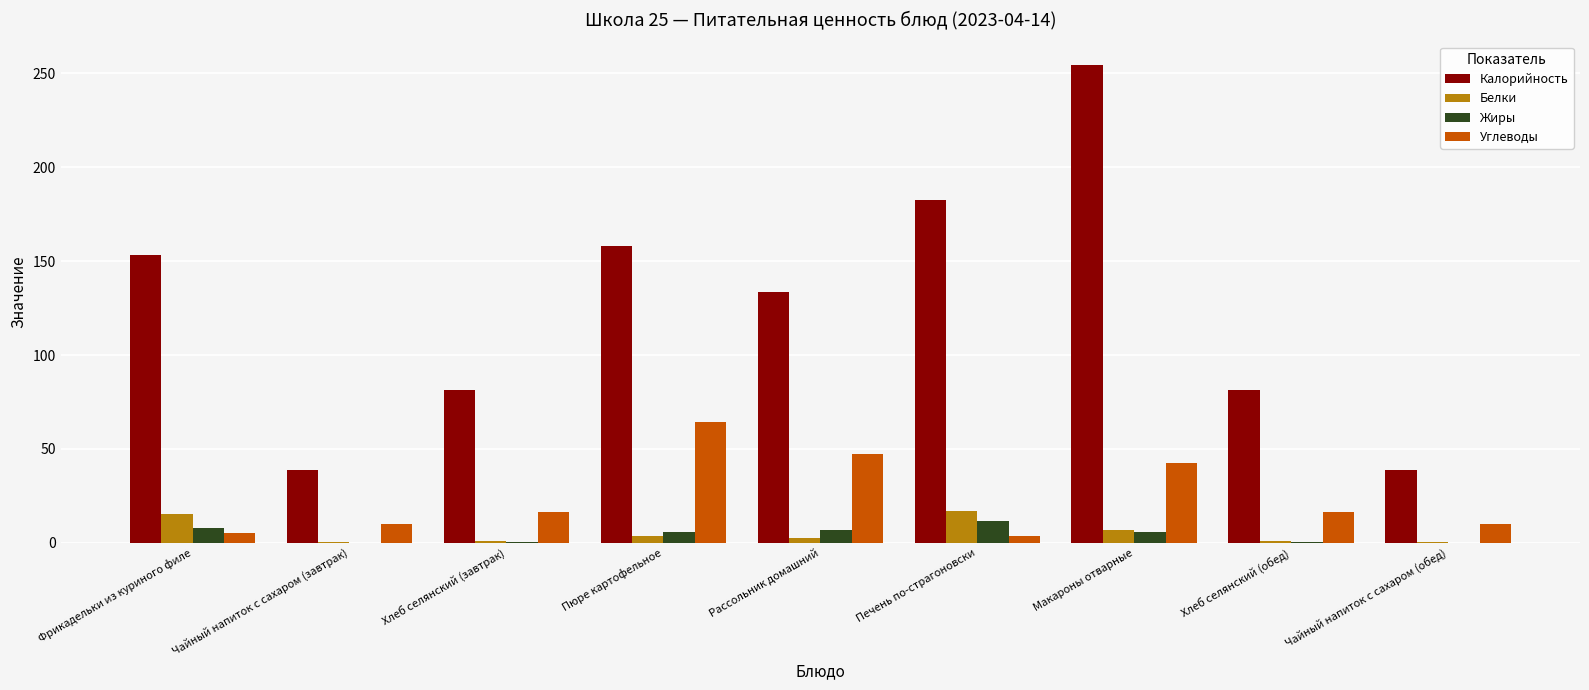

How many data points does each series have?

9